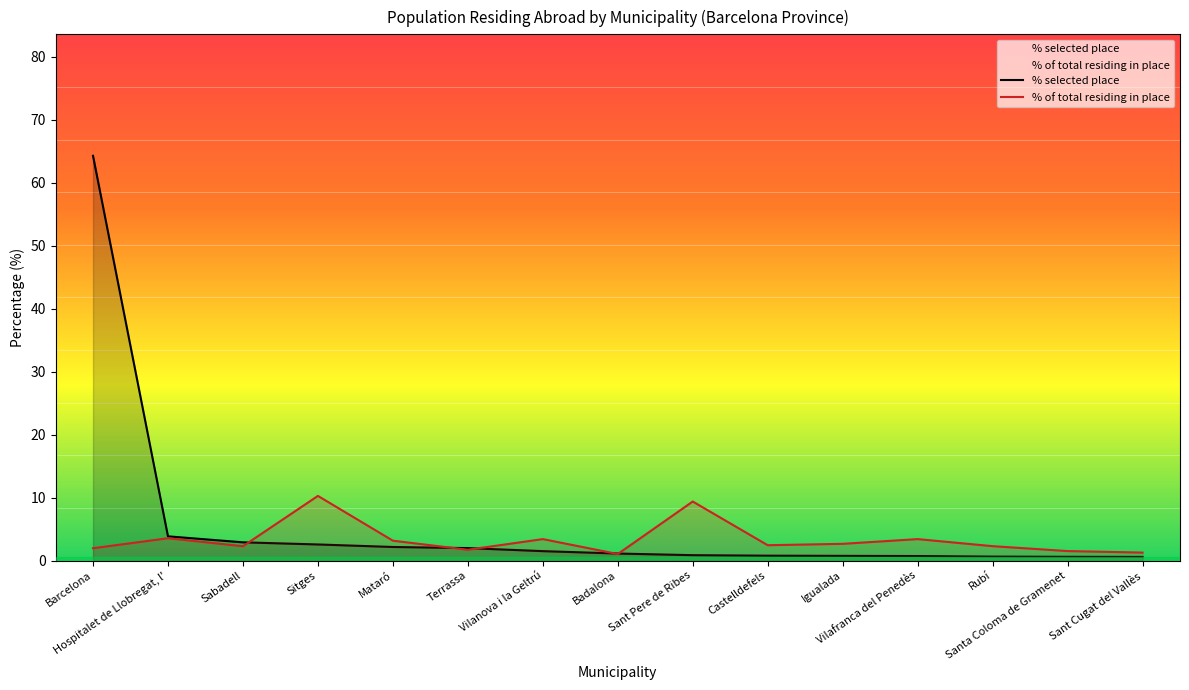

What is the total value across all series at Vilafranca del Penedès?

4.1